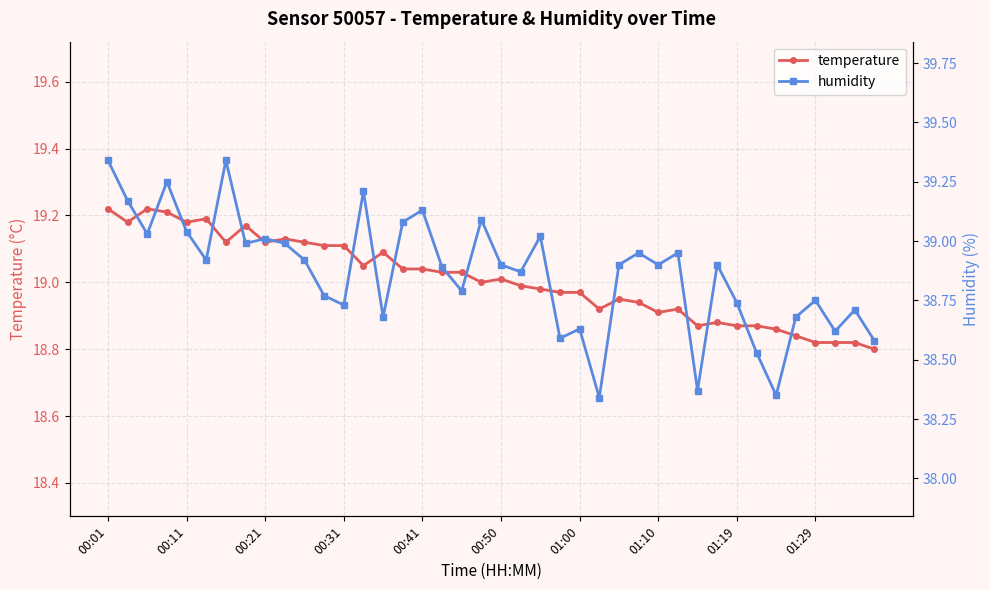

True or false: temperature has more than 0 points higher than both neighbors.

True